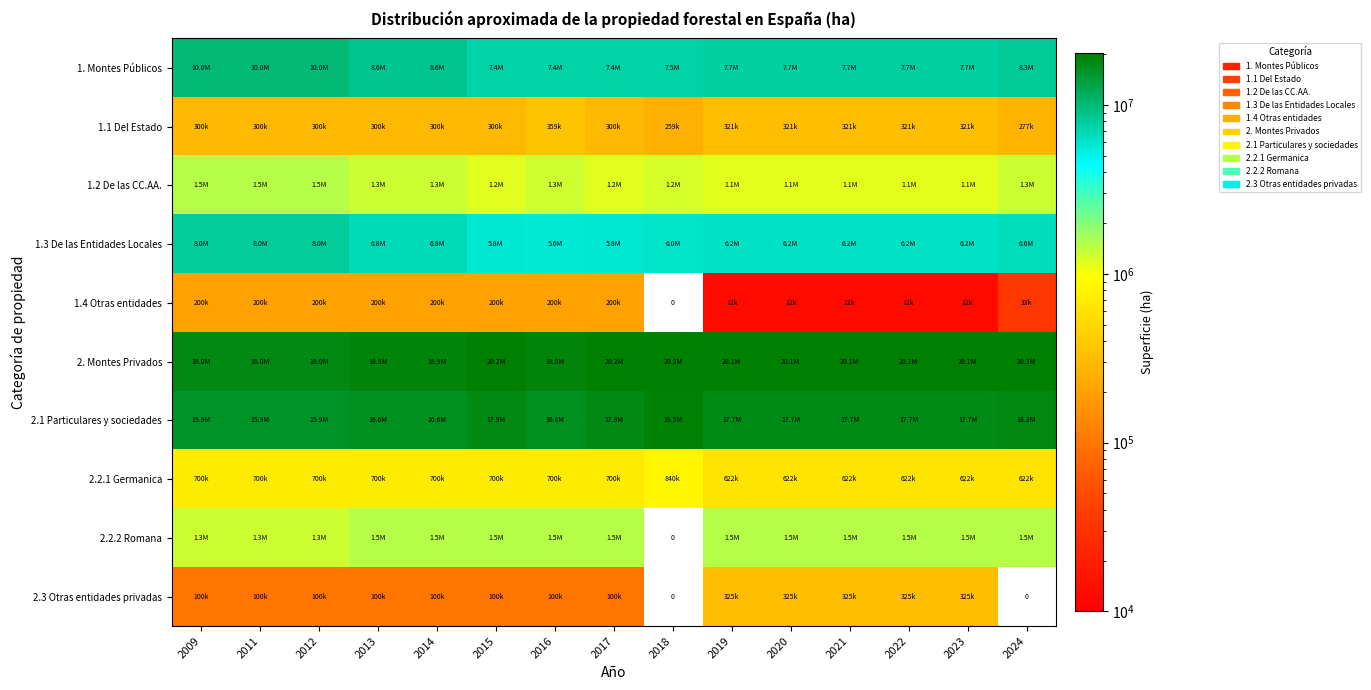

What is the sum of the 2. Montes Privados values at 2018 and 2023?

40424953.7